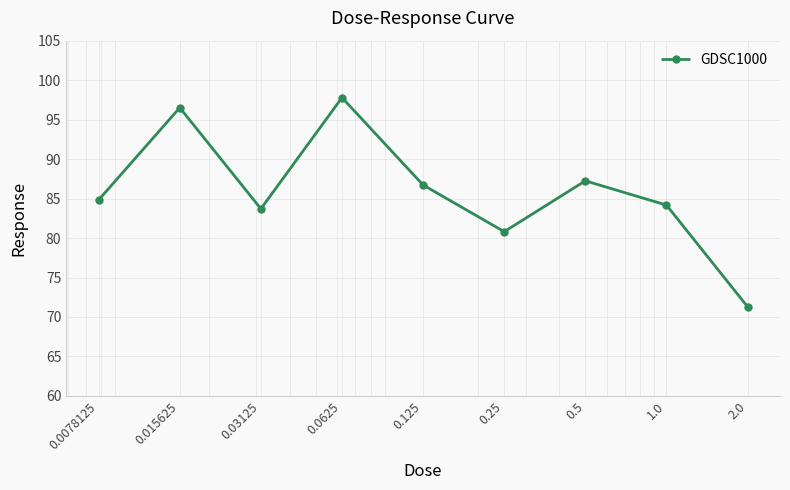

What is the value of the 7th point from the left?

87.2